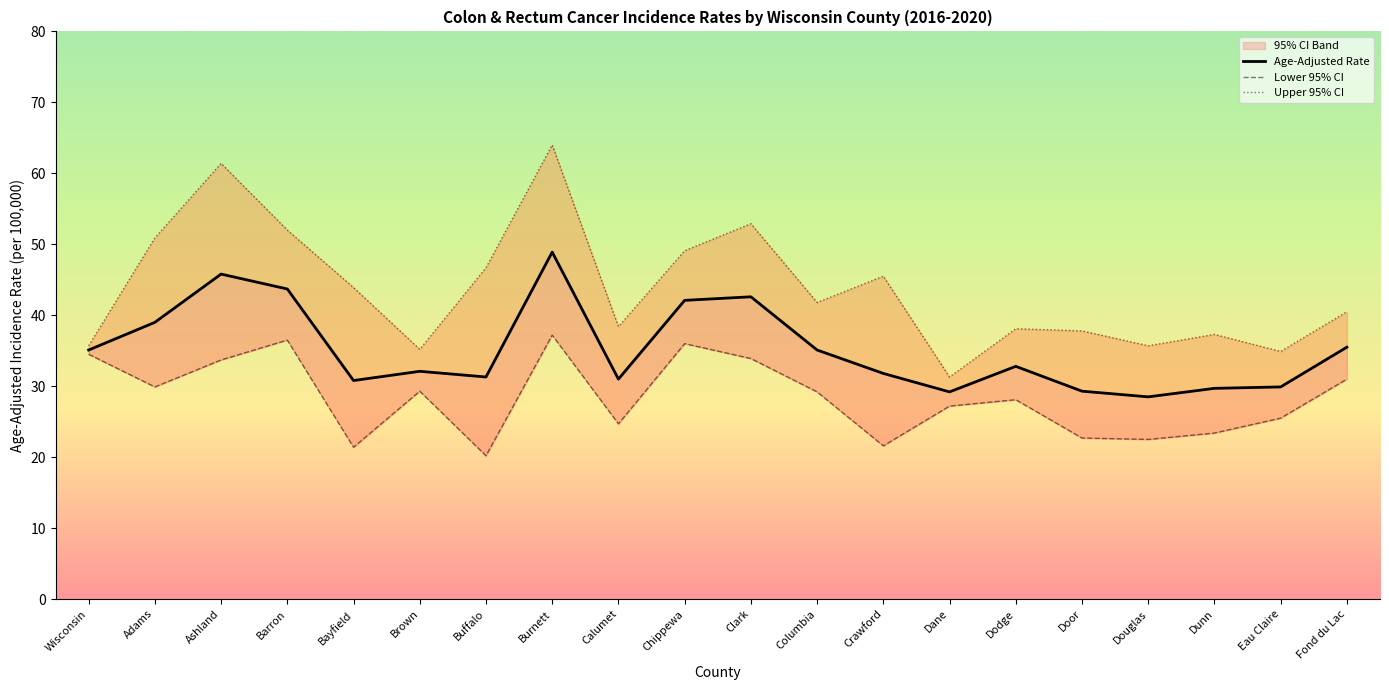

Which category has the lowest value in the Upper 95% CI series?

Dane